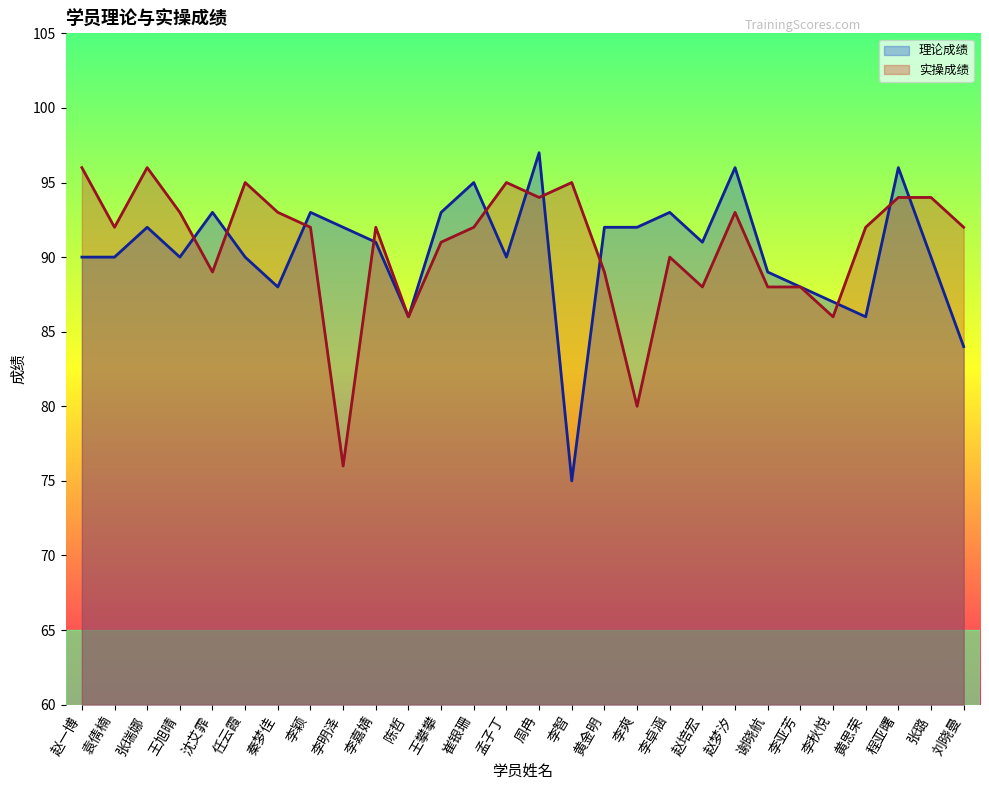

How many values in the 实操成绩 series are below 92?

11